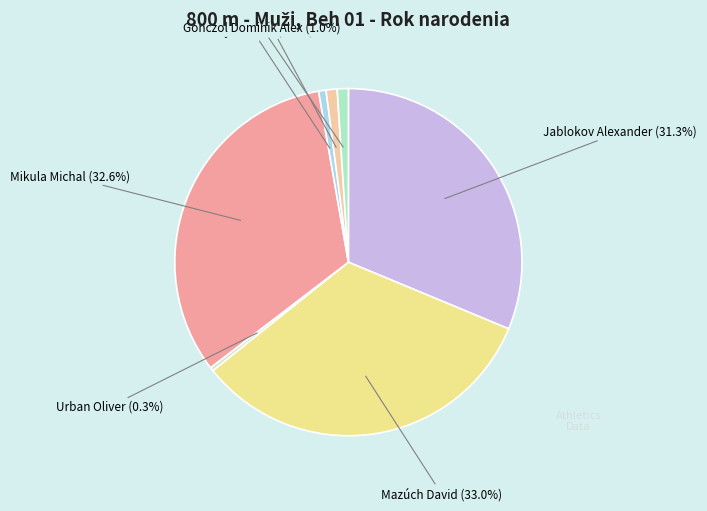

Does any single category account for the majority?

No